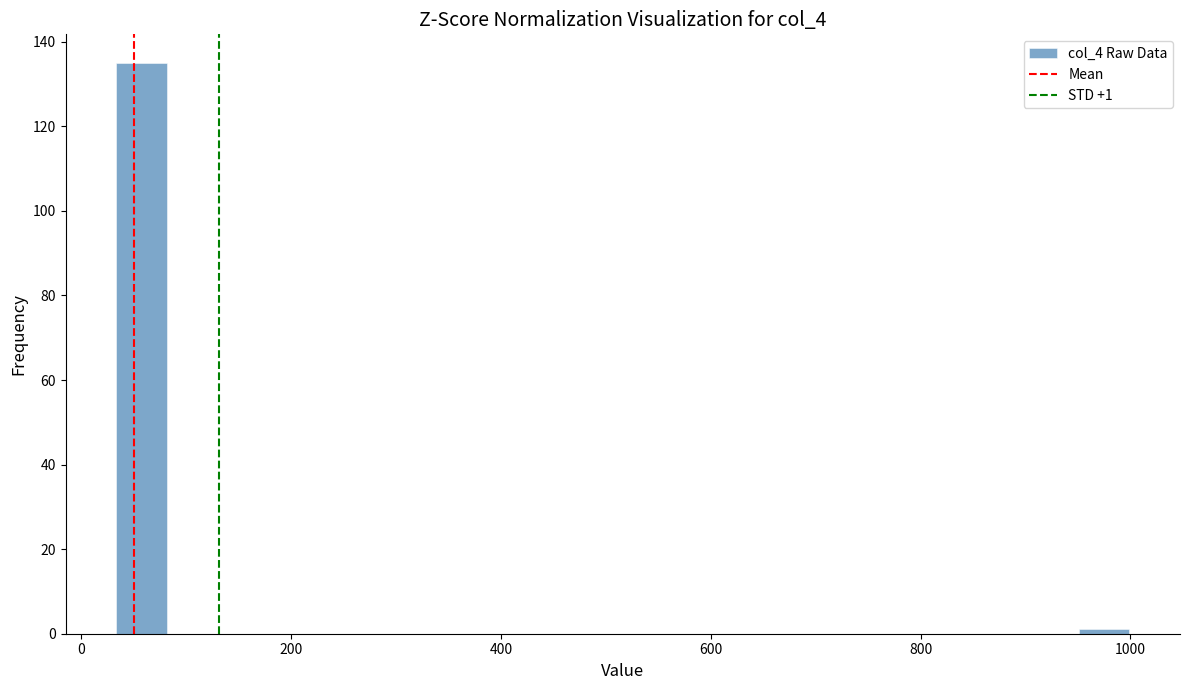

Around what value on the x-axis is the tallest bar? Give the approximate position of its centre, as read against the axis.

60